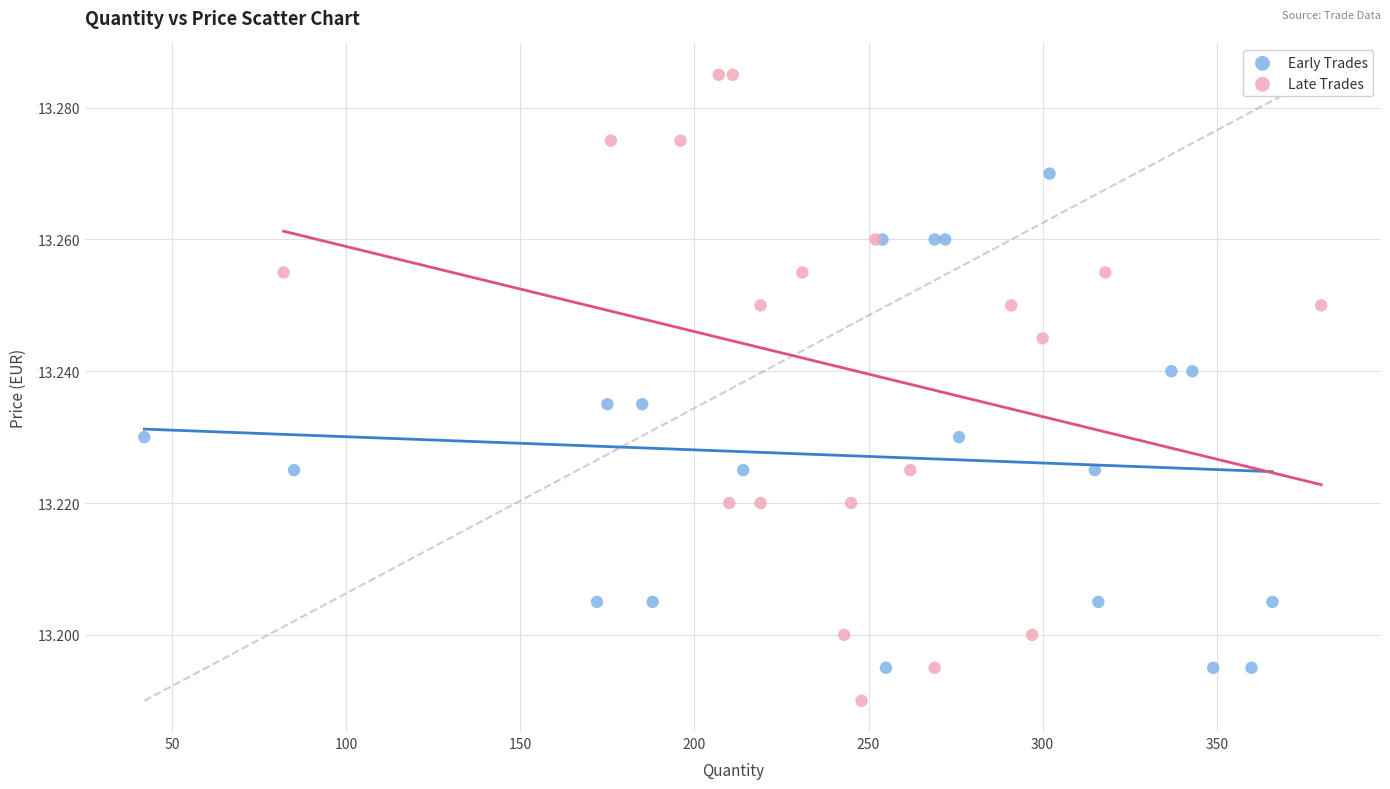

What are all the series names shown in the legend?

Early Trades, Late Trades